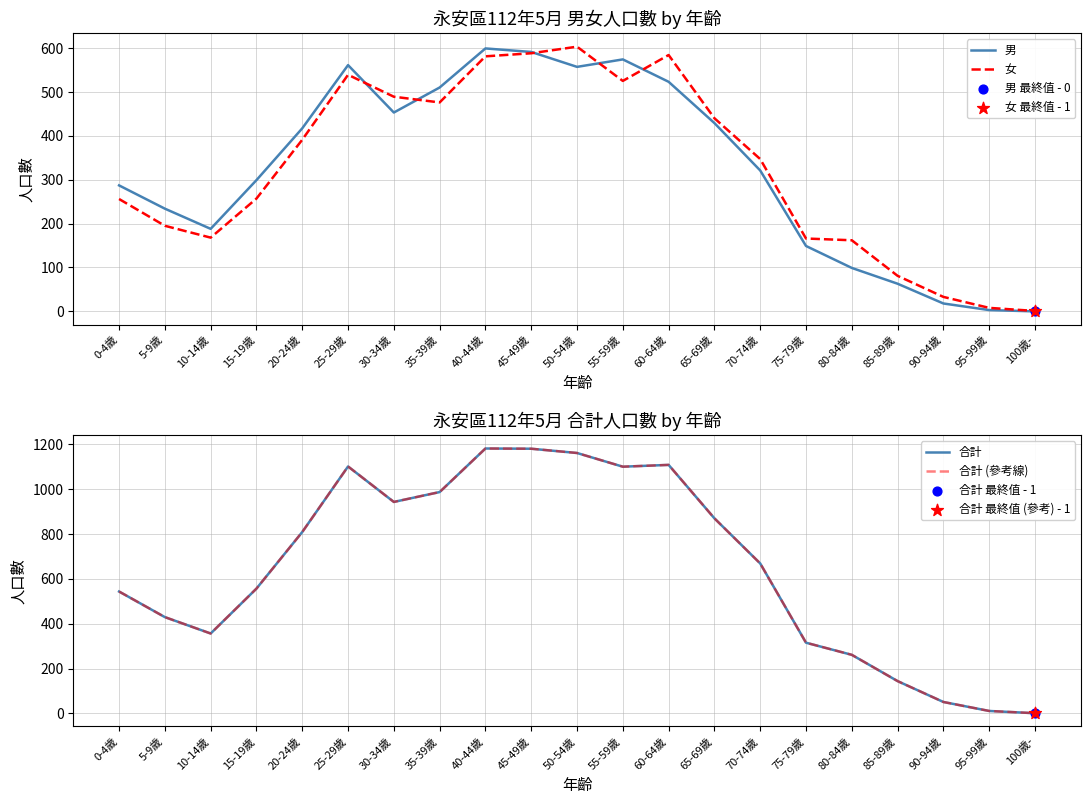

Which series has the largest total across all categories?

合計